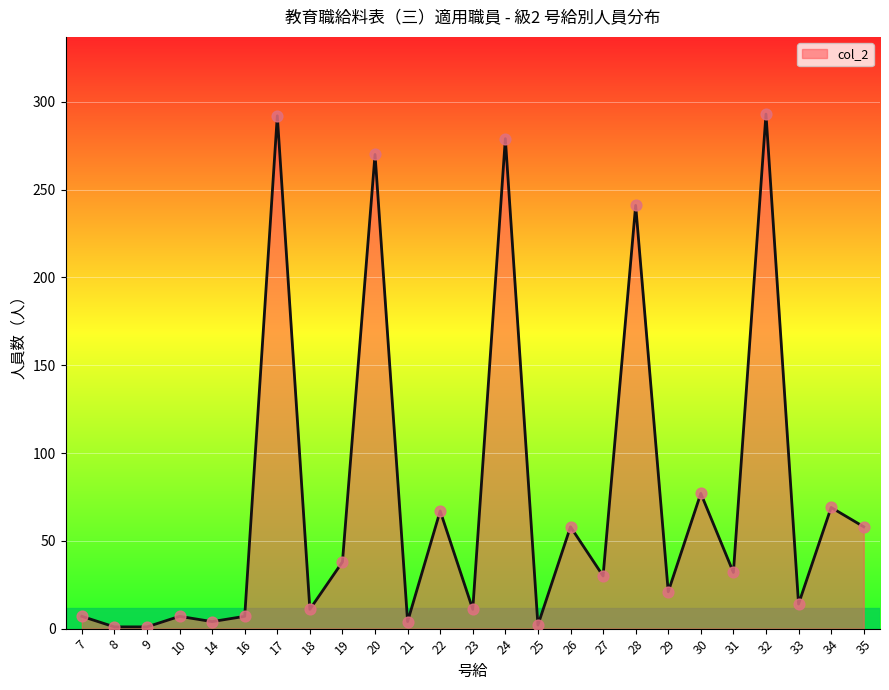

Between 25 and 29, which is larger?

29